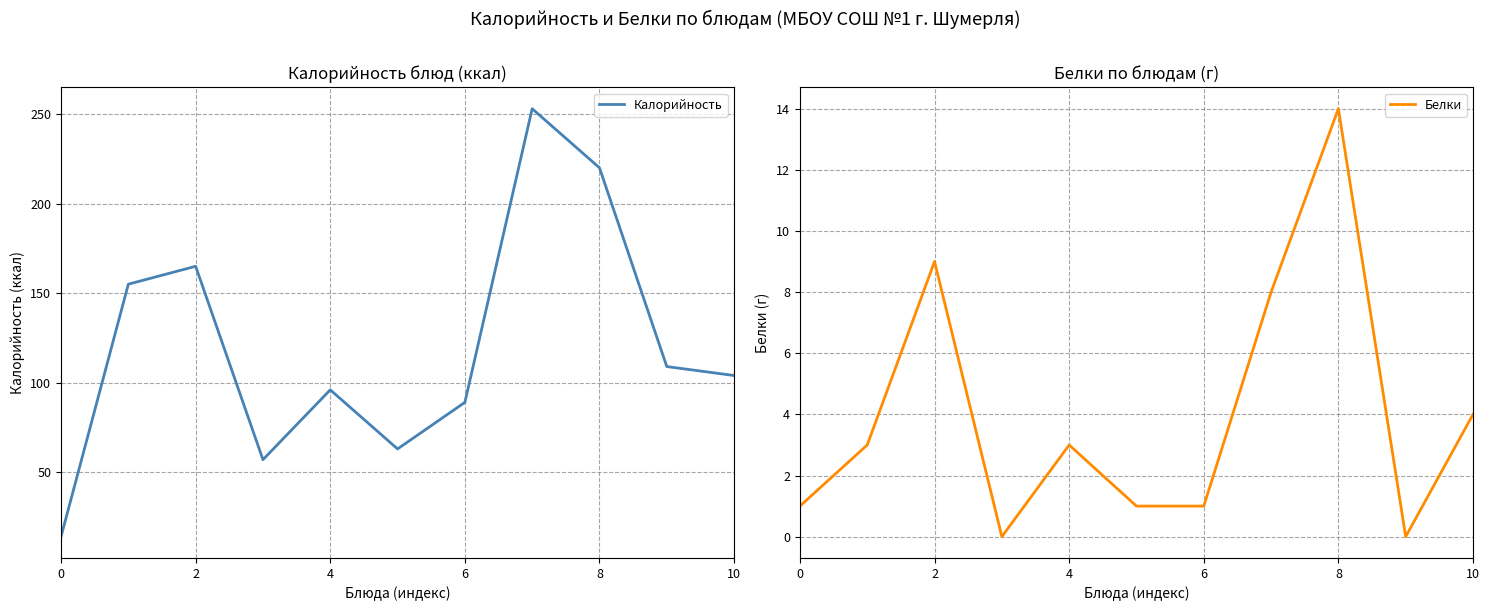

Which series has the largest total across all categories?

Калорийность